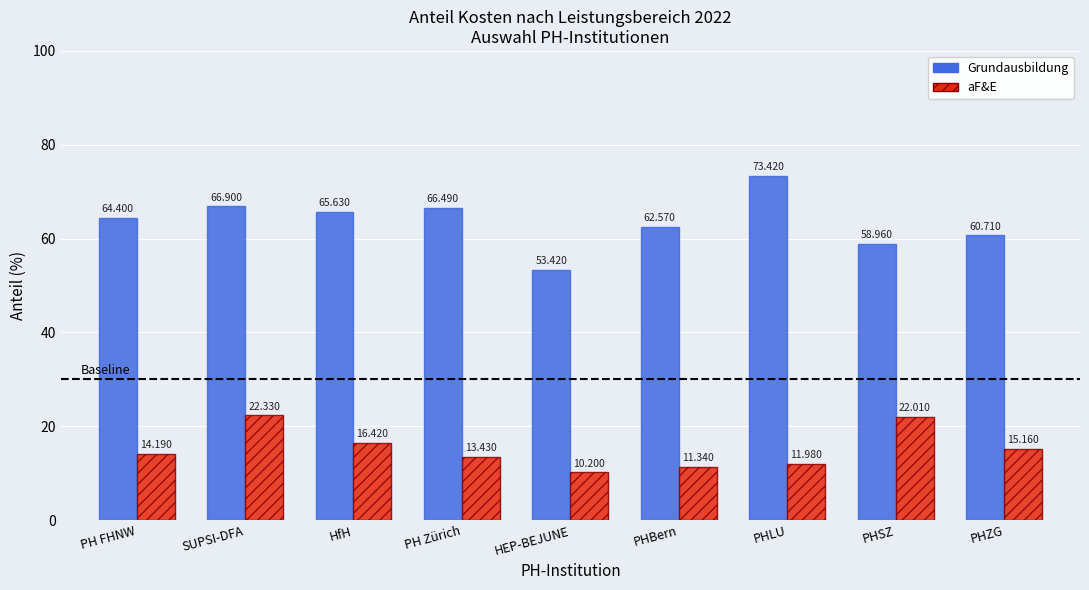

What is the label of the 3rd bar from the left?

HfH